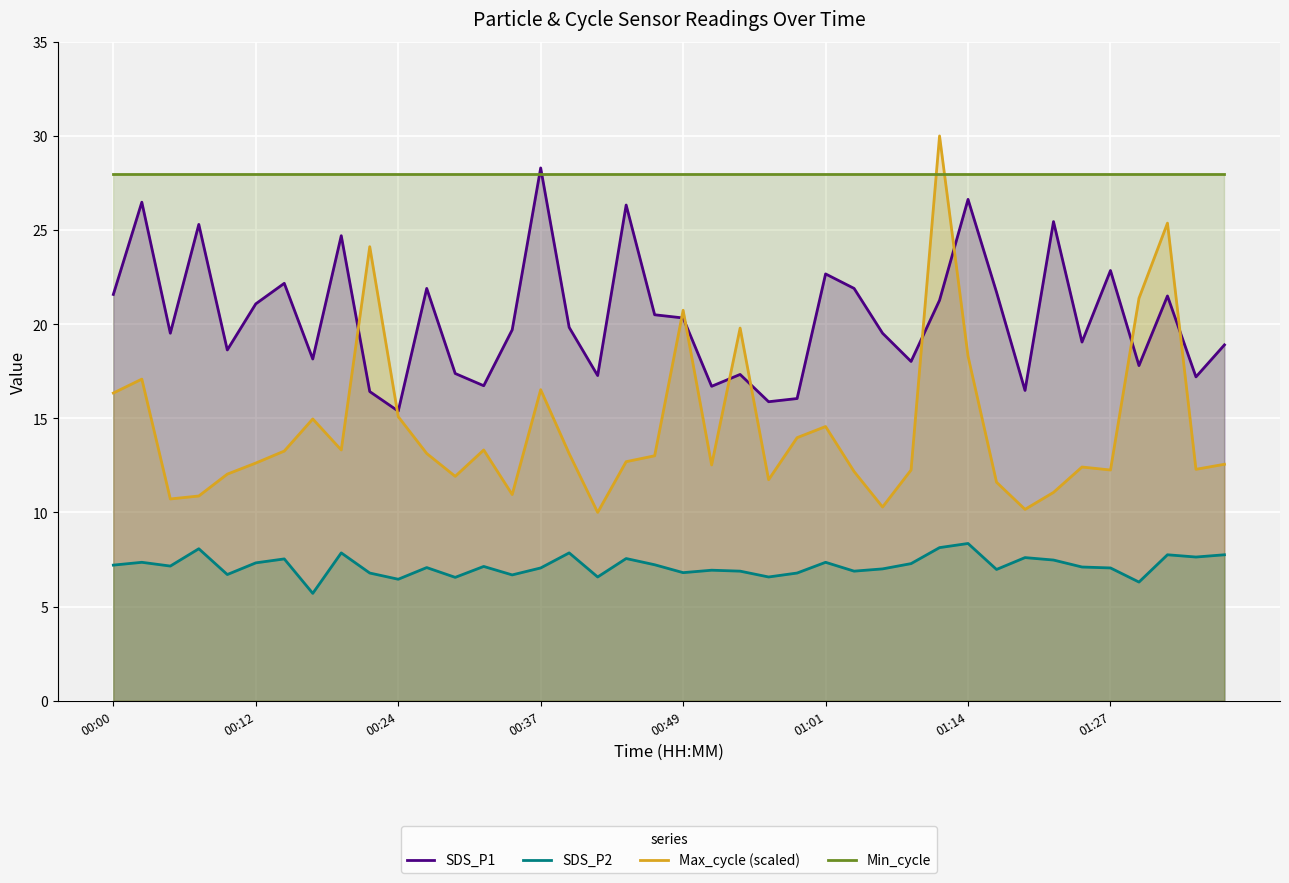

List the series in order of their overall mean, lowest first.

SDS_P2, Max_cycle (scaled), SDS_P1, Min_cycle